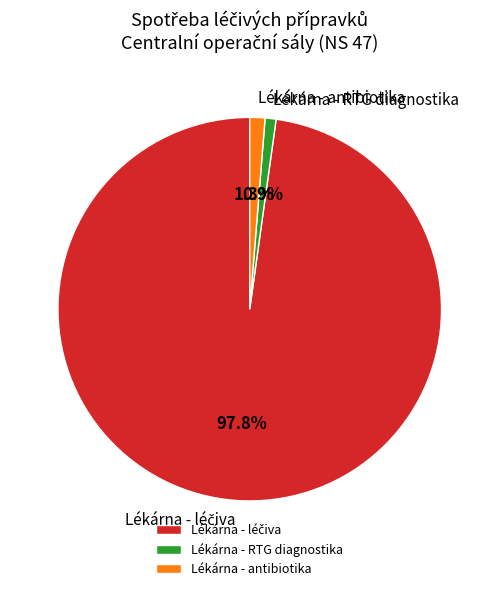

How many slices are in this pie chart?

3